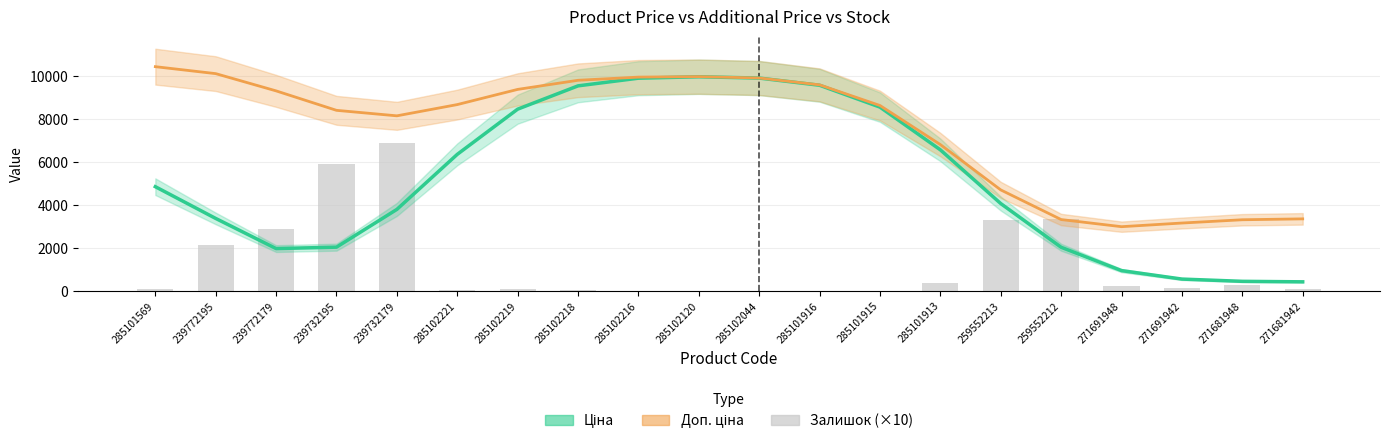

What is the average value of the Доп. ціна series?

7489.2